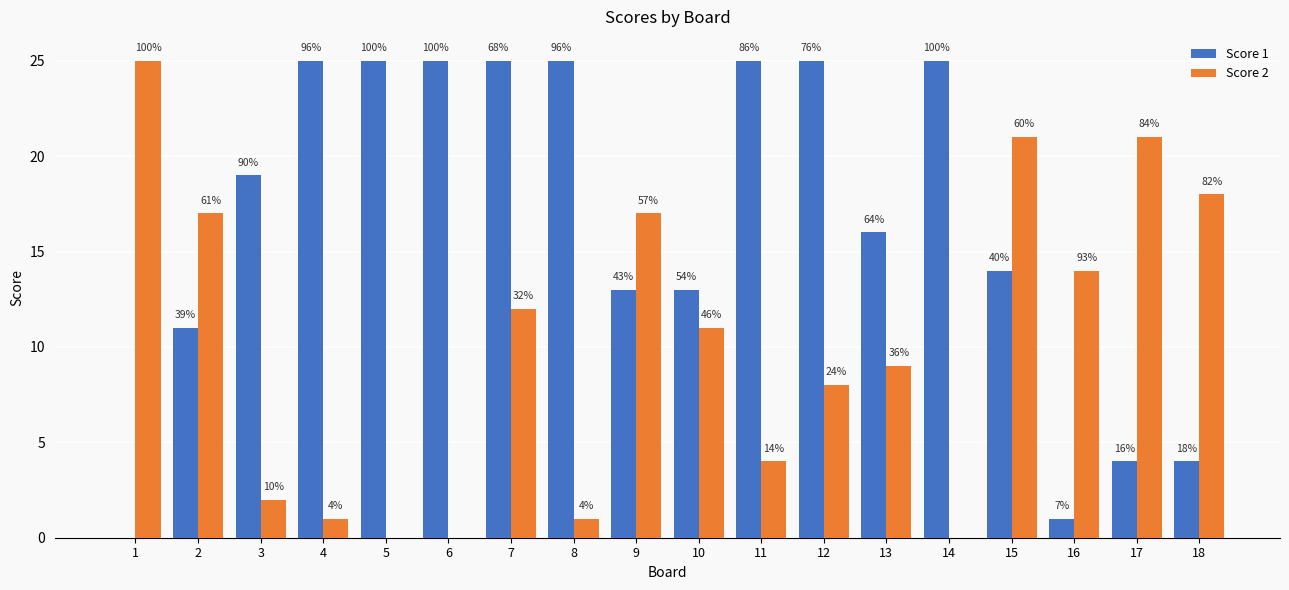

What is the difference between the maximum and minimum values in the Score 2 series?

25